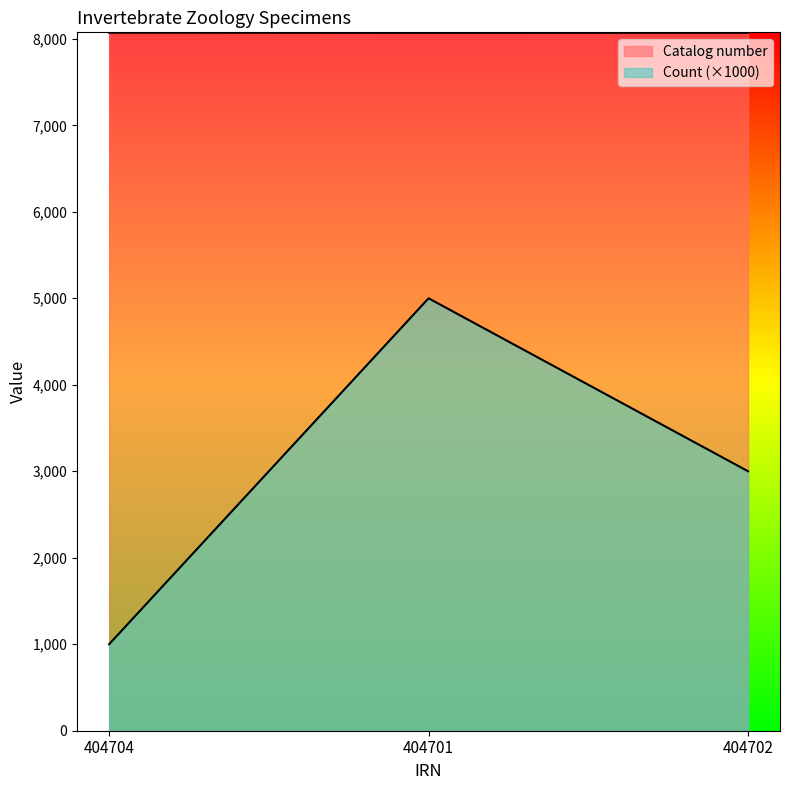

What is the maximum value shown in the chart?

8071